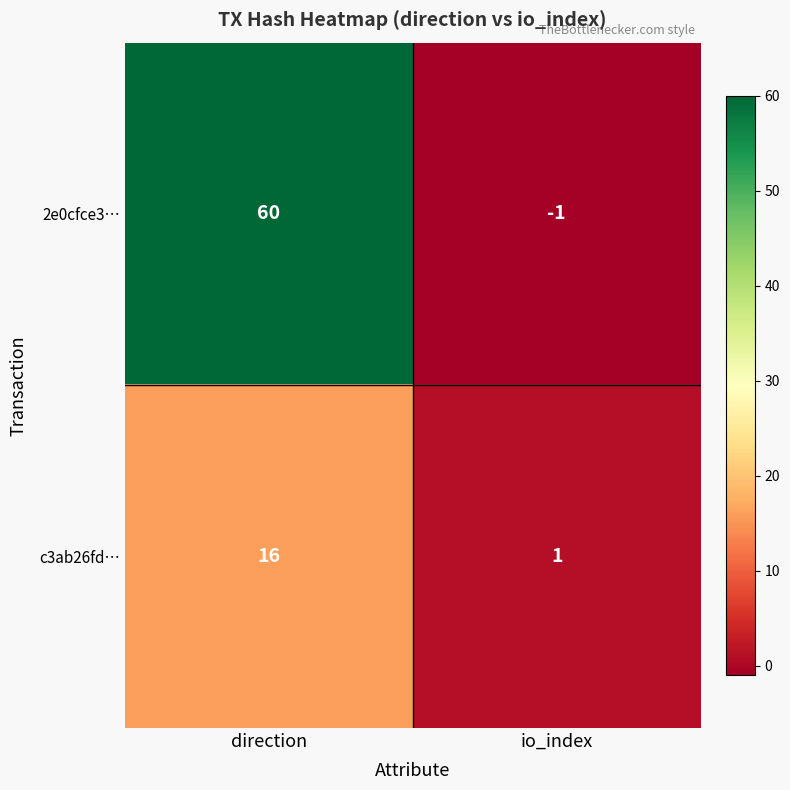

The 2e0cfce3… series shows -1 at io_index. True or false?

True